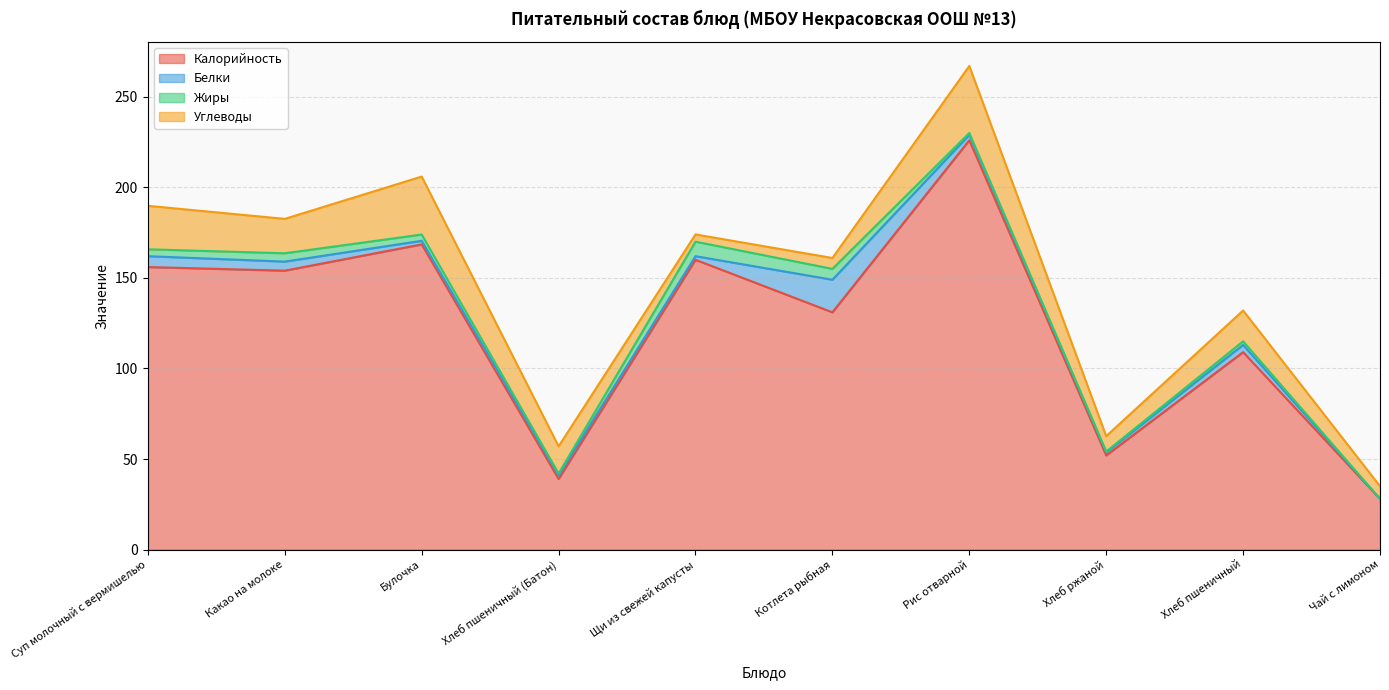

What are all the series names shown in the legend?

Калорийность, Белки, Жиры, Углеводы